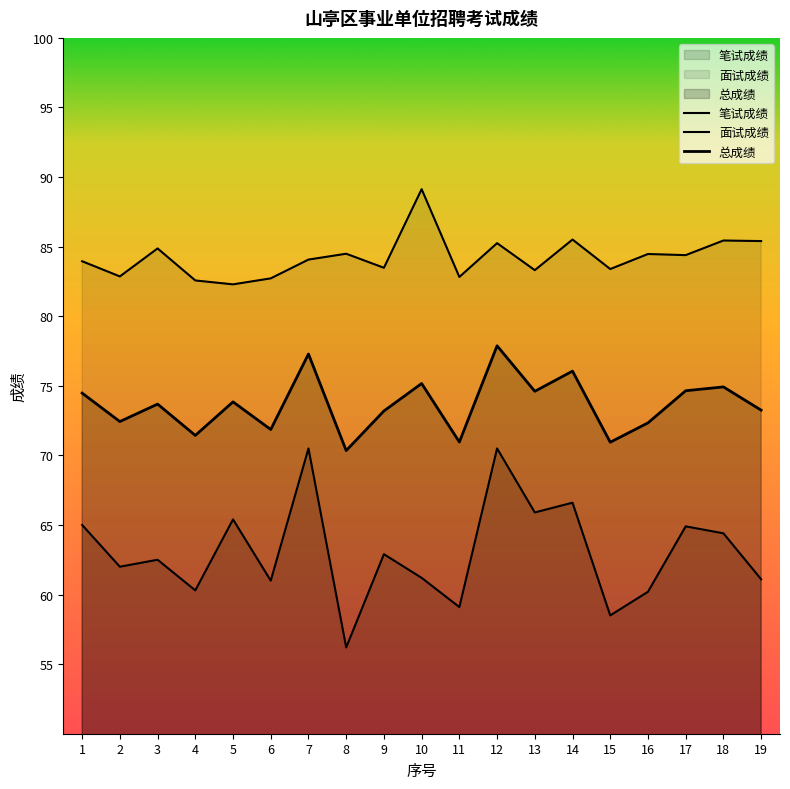

True or false: 总成绩 and 笔试成绩 intersect in this chart.

False